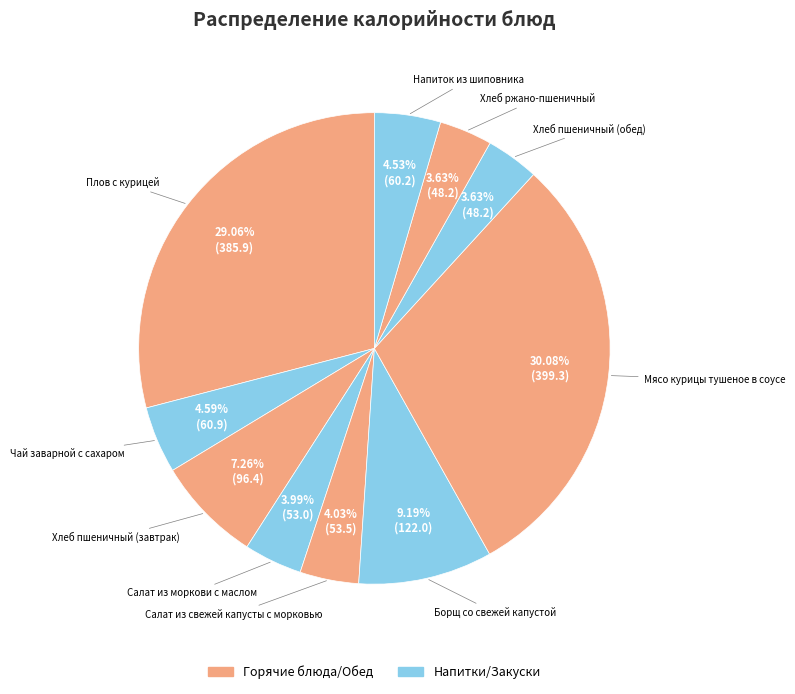

Count the number of slices in the pie.

10